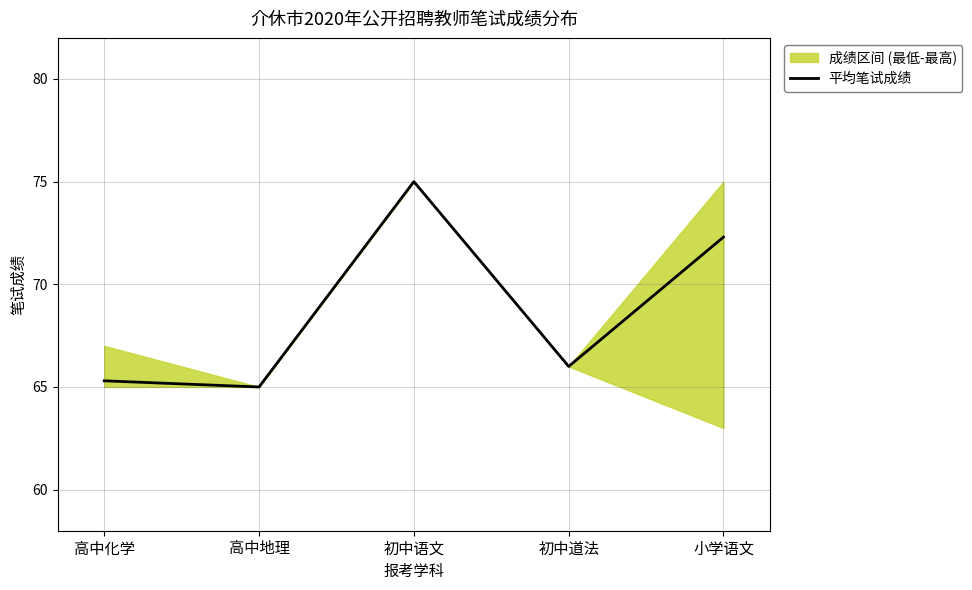

What is the difference between the values at 高中化学 and 小学语文?

7.0